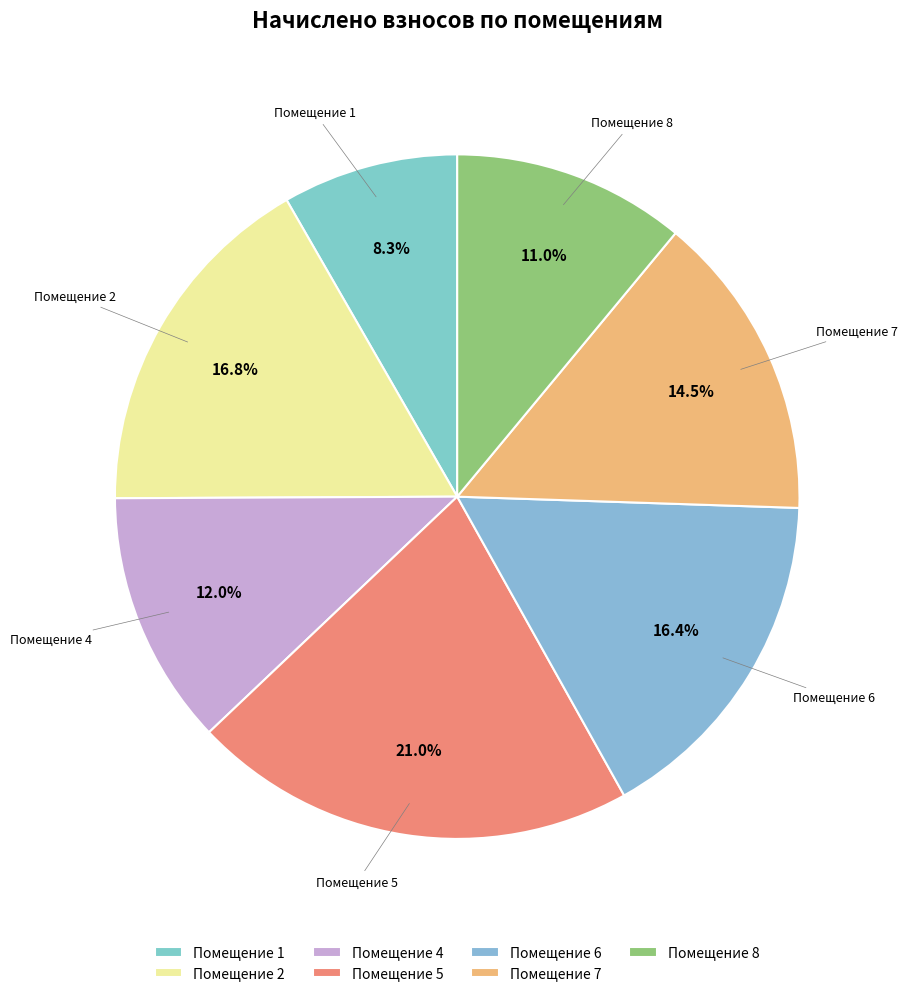

Is there any slice that represents more than half of the pie?

No